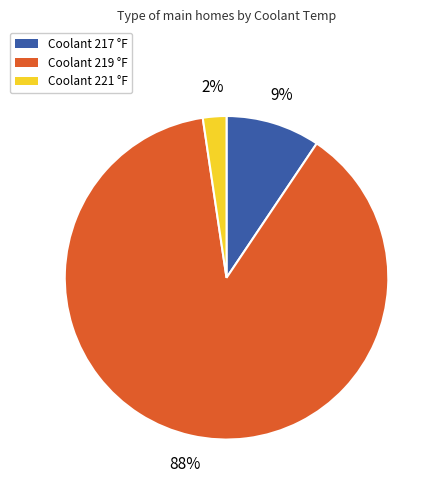

Count the number of slices in the pie.

3